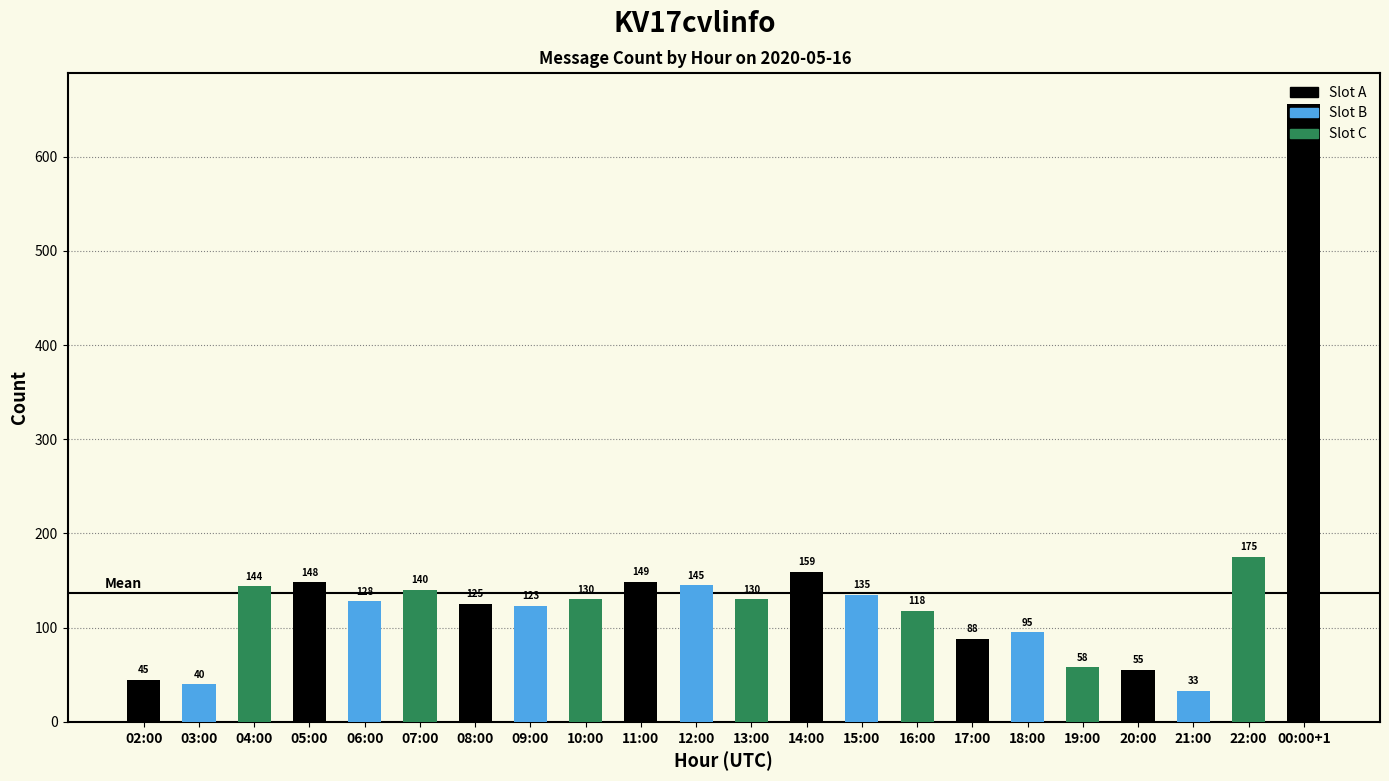

Are the bars grouped side by side (vs. stacked)?

No